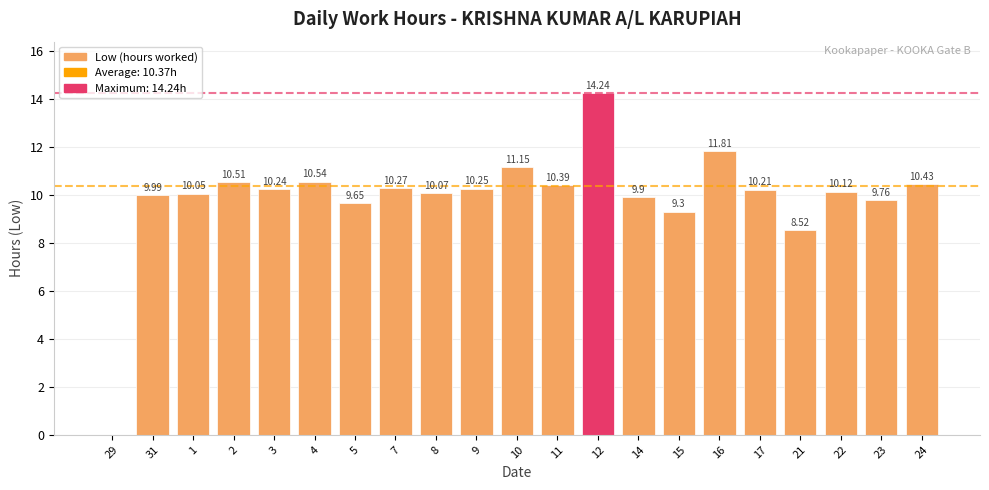

What is the sum of the values at 22 and 12?

24.4